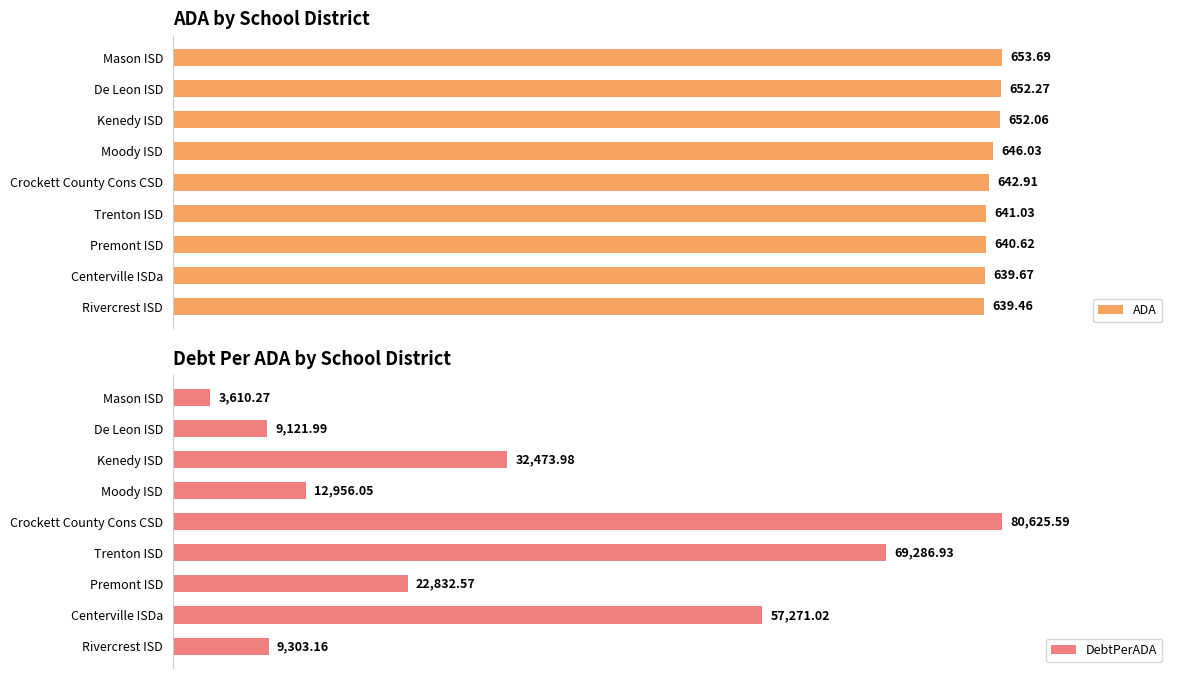

Are the bars grouped side by side (vs. stacked)?

Yes